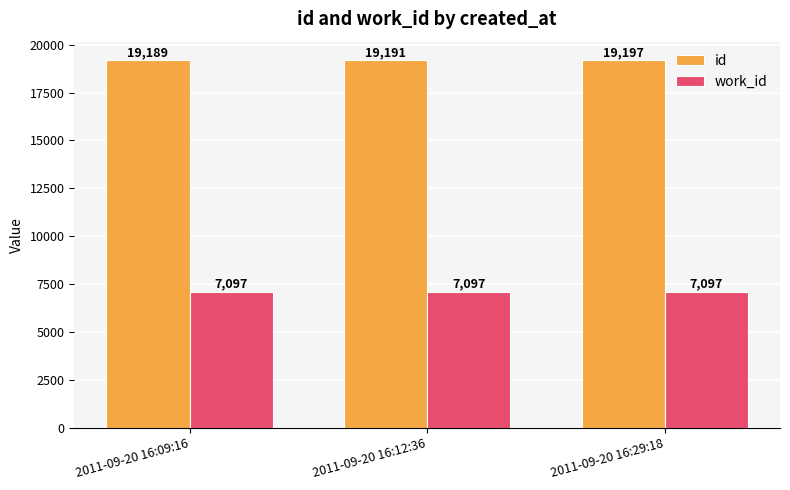

Which series has the largest range (max minus min)?

id